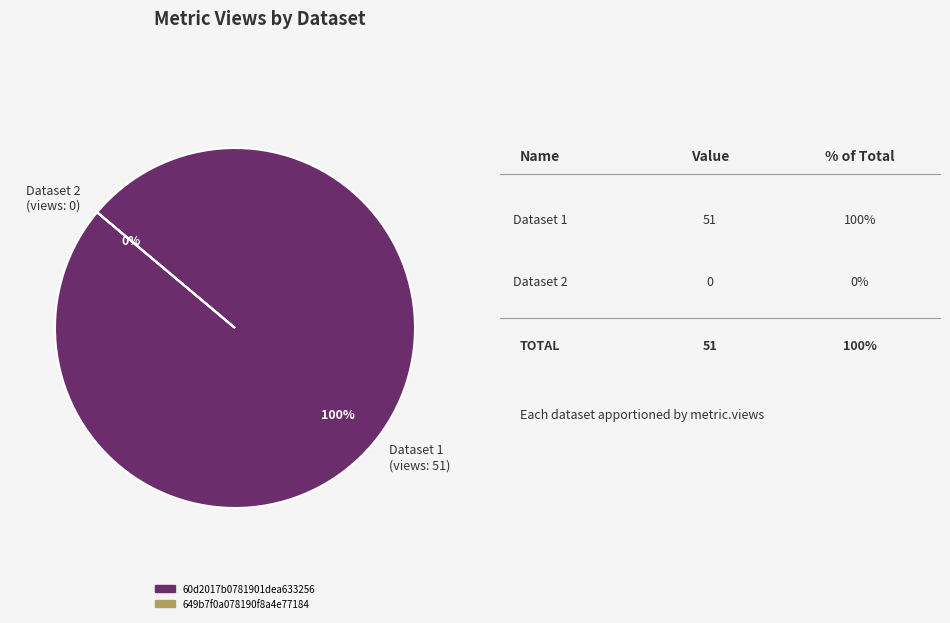

Which has a higher value, 649b7f0a078190f8a4e77184 or 60d2017b0781901dea633256?

60d2017b0781901dea633256